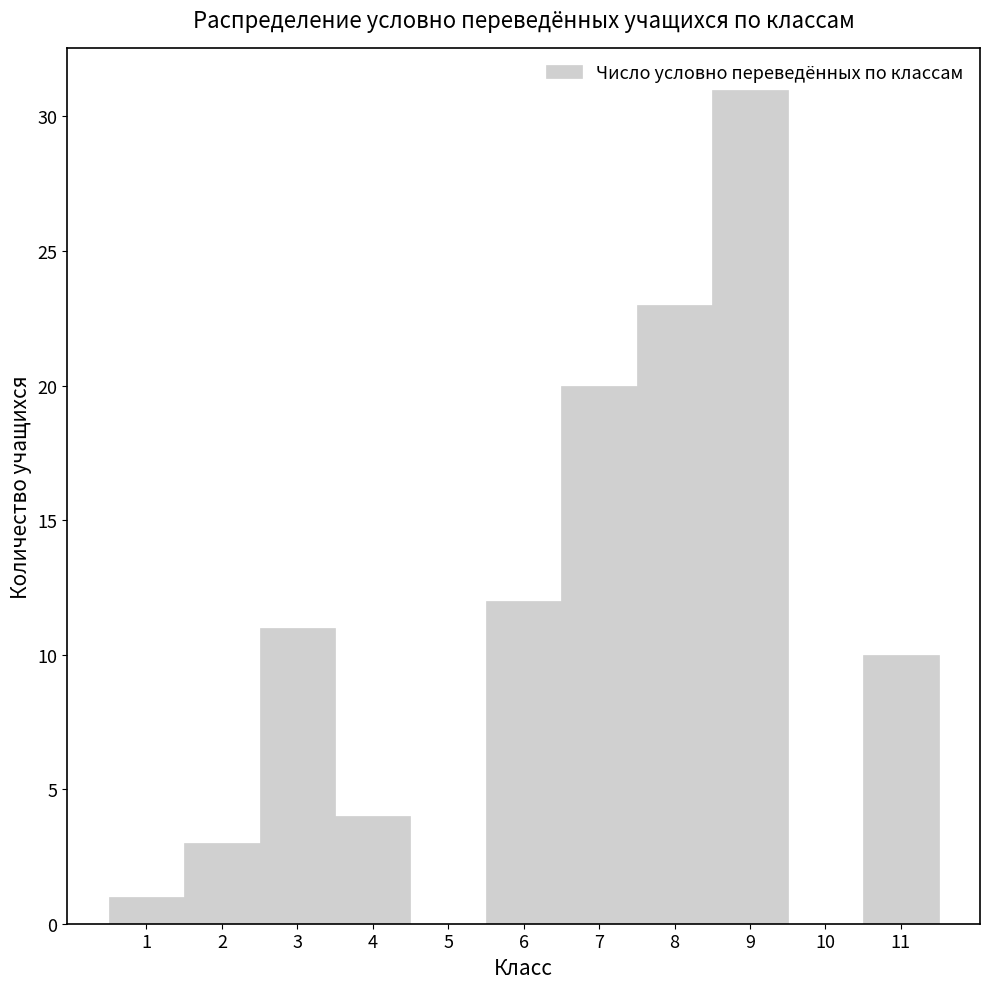

Over which range of the x-axis is the bar tallest?

8.5 to 9.5